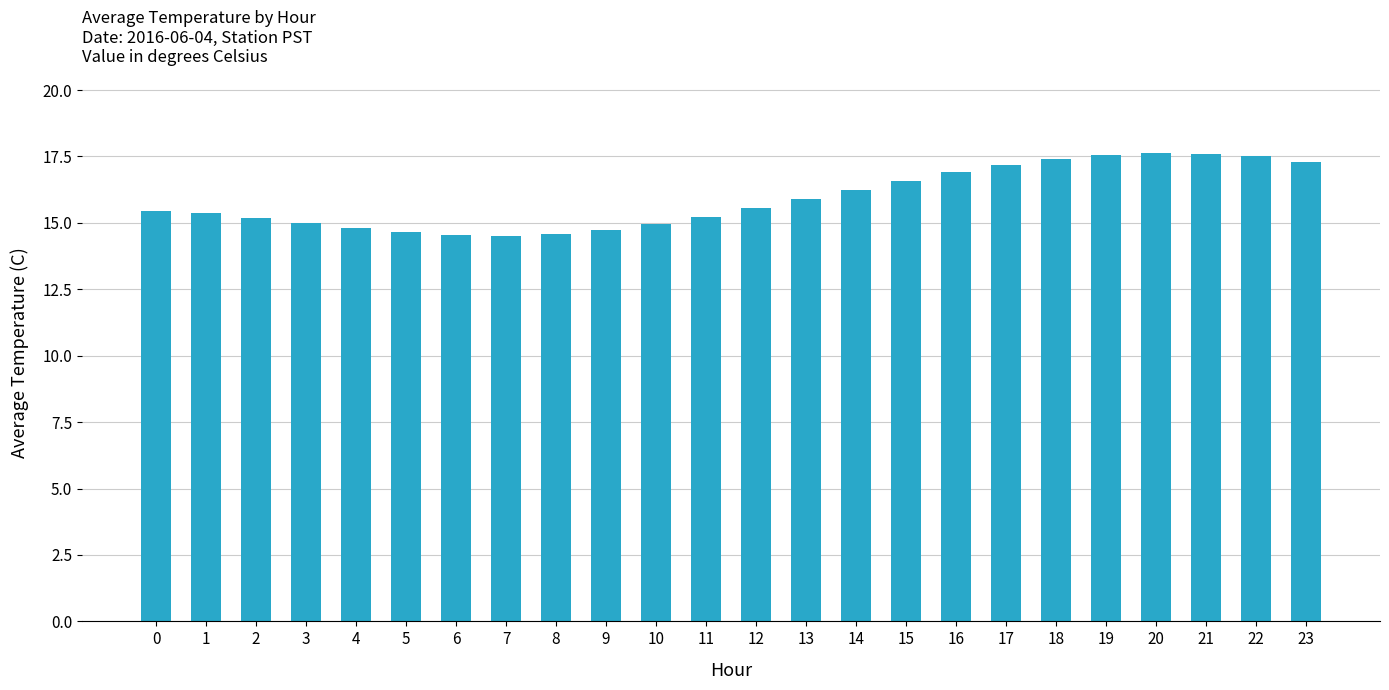

What is the smallest value displayed?

14.5